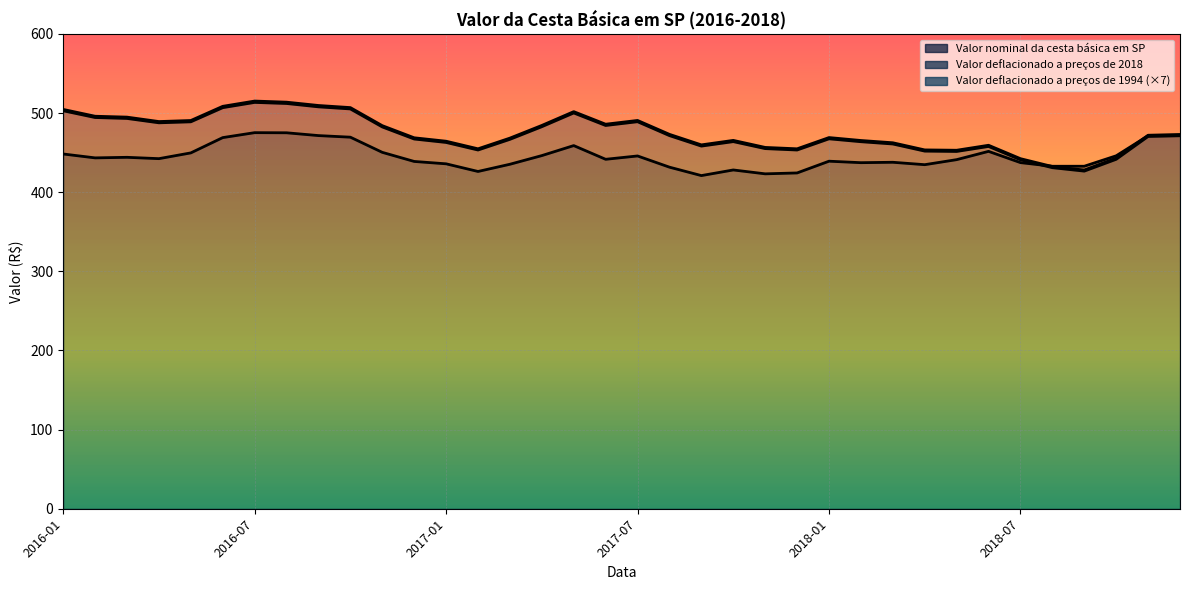

True or false: Valor deflacionado a preços de 1994 has a value of 485.9 at 2017-06.

True